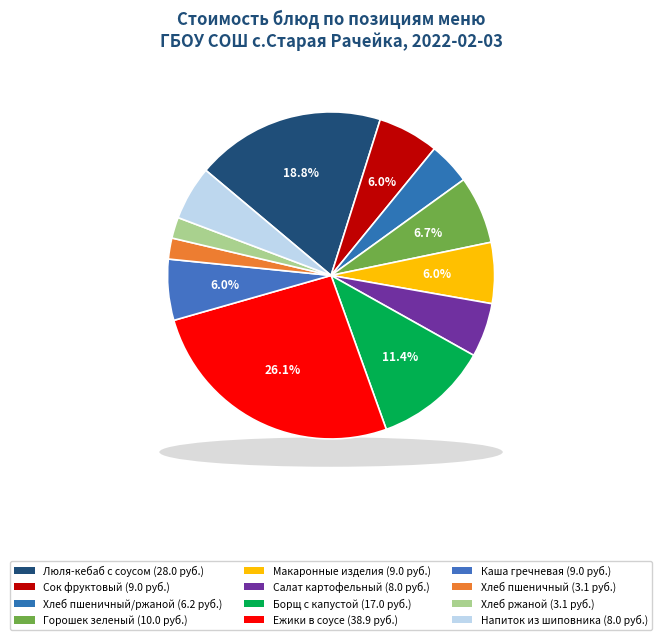

To the nearest percent, what percentage of the pie is Макаронные изделия?

6%